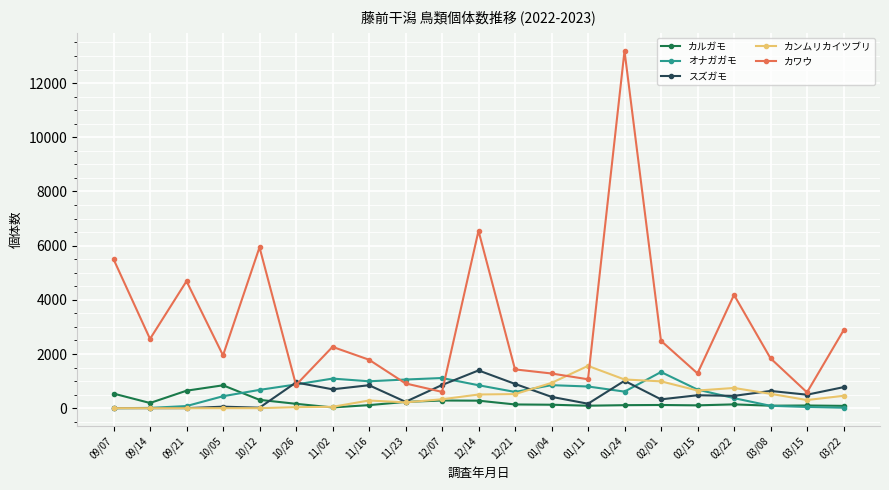

What is the maximum value for カワウ?

13189